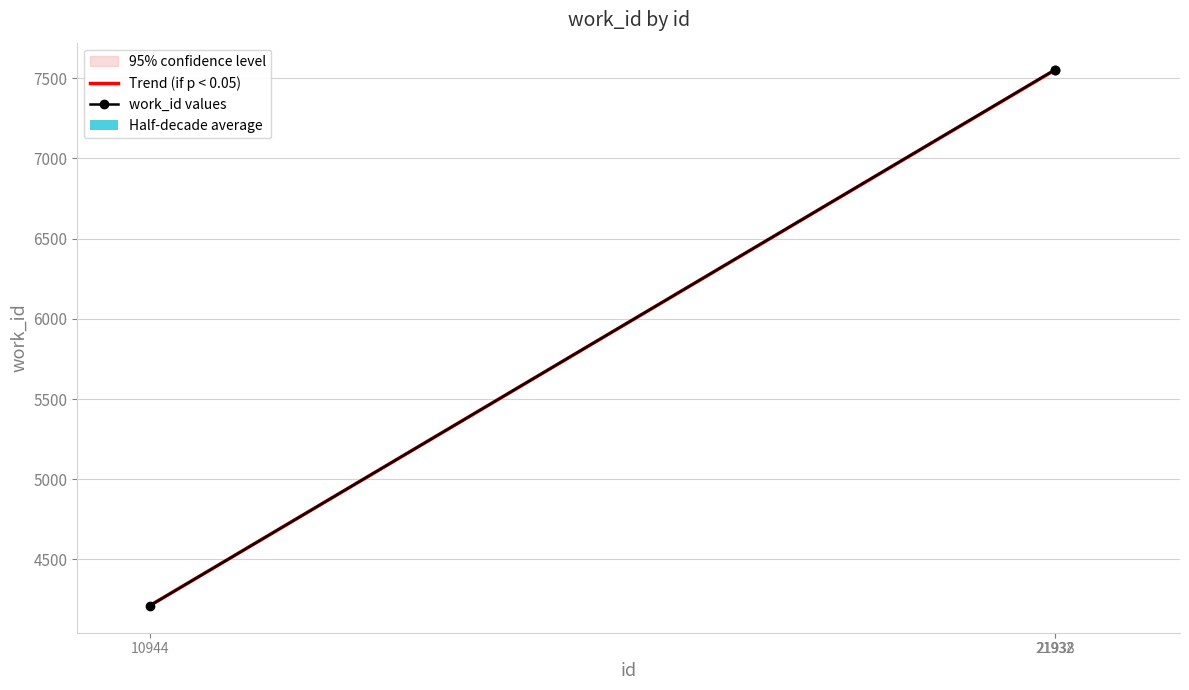

What is the sum of all Trend (if p < 0.05) values?

19316.0